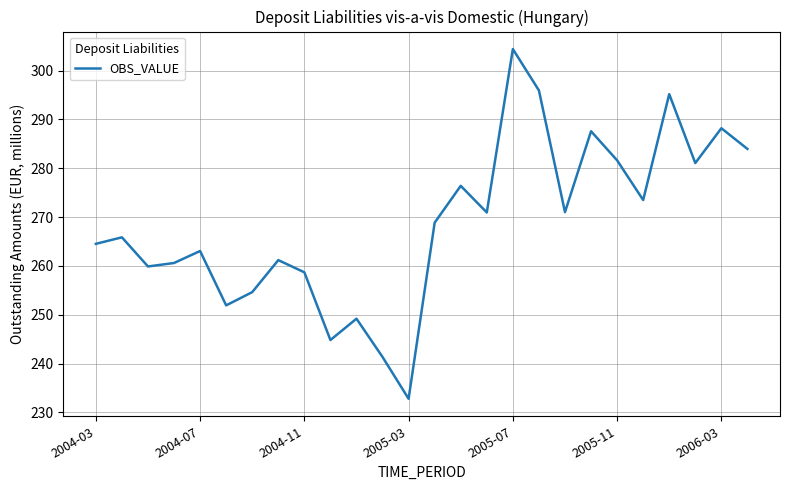

What is the minimum value shown in the chart?

232.8